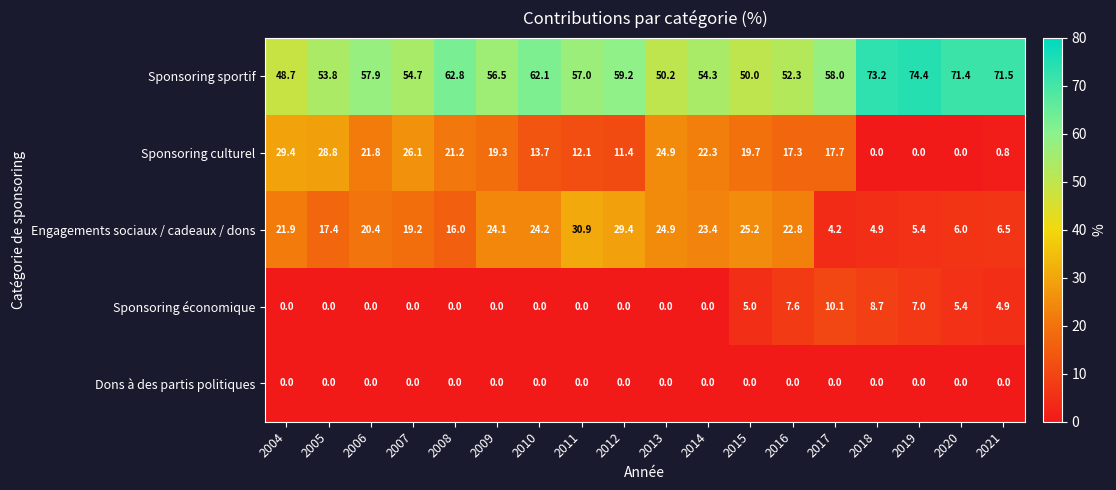

True or false: Dons à des partis politiques has a value of 0.0 at 2012.

True